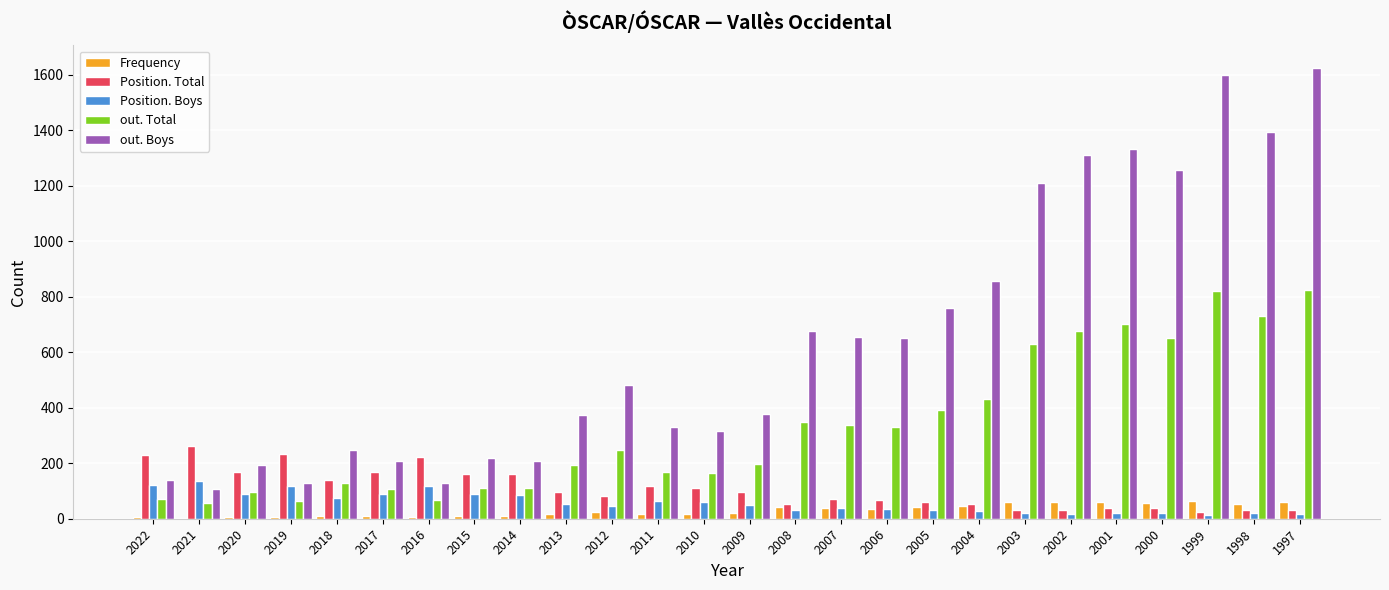

Is it true that out. Total equals 16 at 2016?

False